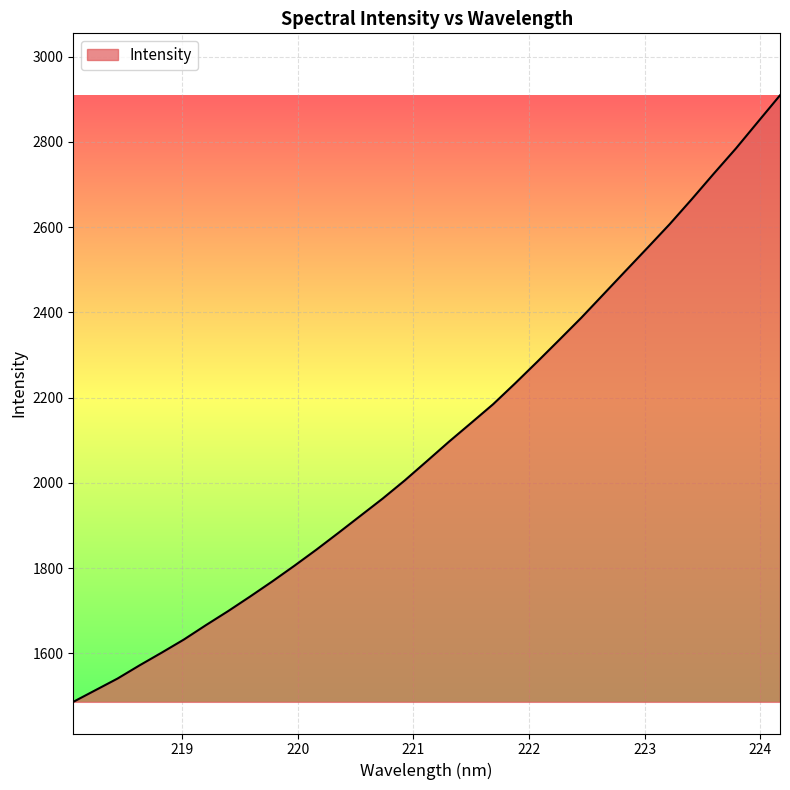

What is the difference between the maximum and minimum values?

1423.5